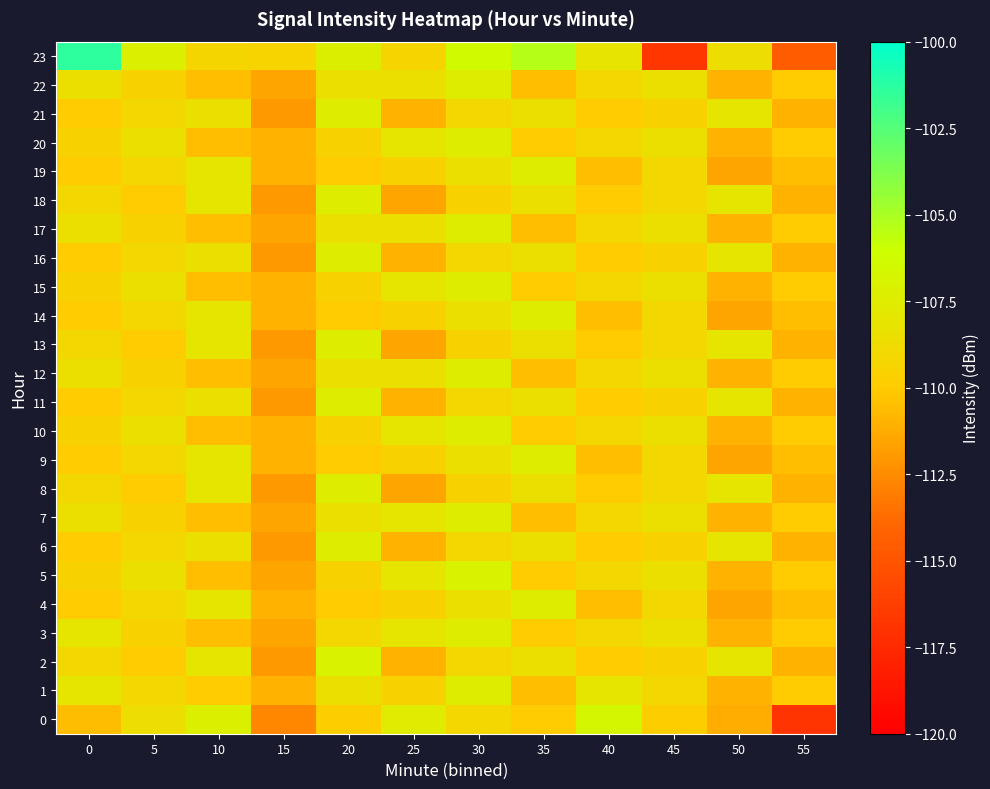

Reading left to right, transcribe all the data shown in this chart.

0: 0=-110.6	5=-108.7	10=-107.3	15=-112.7	20=-109.8	25=-107.5	30=-109.1	35=-109.9	40=-106.7	45=-109.8	50=-111.2	55=-116.9
1: 0=-108.0	5=-109.0	10=-110.0	15=-111.0	20=-108.5	25=-109.5	30=-107.5	35=-110.5	40=-108.0	45=-109.0	50=-111.0	55=-110.0
2: 0=-109.0	5=-110.0	10=-108.0	15=-112.0	20=-107.0	25=-111.0	30=-109.0	35=-108.5	40=-110.0	45=-109.5	50=-108.0	55=-111.0
3: 0=-108.0	5=-109.5	10=-110.5	15=-111.5	20=-109.0	25=-108.0	30=-107.5	35=-110.0	40=-109.0	45=-108.5	50=-111.0	55=-110.0
4: 0=-110.0	5=-109.0	10=-108.0	15=-111.0	20=-110.0	25=-109.5	30=-108.5	35=-107.5	40=-110.5	45=-109.0	50=-111.5	55=-110.5
5: 0=-109.5	5=-108.5	10=-110.5	15=-111.5	20=-109.5	25=-108.0	30=-107.0	35=-110.0	40=-109.0	45=-108.5	50=-111.0	55=-110.0
6: 0=-110.0	5=-109.0	10=-108.5	15=-112.0	20=-107.5	25=-111.0	30=-109.0	35=-108.5	40=-110.0	45=-109.5	50=-108.0	55=-111.0
7: 0=-108.5	5=-109.5	10=-110.5	15=-111.5	20=-108.5	25=-108.0	30=-107.5	35=-110.5	40=-109.0	45=-108.5	50=-111.0	55=-110.0
8: 0=-109.0	5=-110.0	10=-108.0	15=-112.0	20=-107.5	25=-111.5	30=-109.5	35=-108.5	40=-110.0	45=-109.0	50=-108.0	55=-111.0
9: 0=-110.0	5=-109.0	10=-108.0	15=-111.0	20=-110.0	25=-109.5	30=-108.5	35=-107.5	40=-110.5	45=-109.0	50=-111.5	55=-110.5
10: 0=-109.5	5=-108.5	10=-110.5	15=-111.0	20=-109.5	25=-108.0	30=-107.5	35=-110.0	40=-109.0	45=-108.5	50=-111.0	55=-110.0
11: 0=-110.0	5=-109.0	10=-108.5	15=-112.0	20=-107.5	25=-111.0	30=-109.0	35=-108.5	40=-110.0	45=-109.5	50=-108.0	55=-111.0
12: 0=-108.5	5=-109.5	10=-110.5	15=-111.5	20=-108.5	25=-108.5	30=-107.5	35=-110.5	40=-109.0	45=-108.5	50=-111.0	55=-110.0
13: 0=-109.0	5=-110.0	10=-108.0	15=-112.0	20=-107.5	25=-111.5	30=-109.5	35=-108.5	40=-110.0	45=-109.0	50=-108.0	55=-111.0
14: 0=-110.0	5=-109.0	10=-108.0	15=-111.0	20=-110.0	25=-109.5	30=-108.5	35=-107.5	40=-110.5	45=-109.0	50=-111.5	55=-110.5
15: 0=-109.5	5=-108.5	10=-110.5	15=-111.0	20=-109.5	25=-108.0	30=-107.5	35=-110.0	40=-109.0	45=-108.5	50=-111.0	55=-110.0
16: 0=-110.0	5=-109.0	10=-108.5	15=-112.0	20=-107.5	25=-111.0	30=-109.0	35=-108.5	40=-110.0	45=-109.5	50=-108.0	55=-111.0
17: 0=-108.5	5=-109.5	10=-110.5	15=-111.5	20=-108.5	25=-108.5	30=-107.5	35=-110.5	40=-109.0	45=-108.5	50=-111.0	55=-110.0
18: 0=-109.0	5=-110.0	10=-108.0	15=-112.0	20=-107.5	25=-111.5	30=-109.5	35=-108.5	40=-110.0	45=-109.0	50=-108.0	55=-111.0
19: 0=-110.0	5=-109.0	10=-108.0	15=-111.0	20=-110.0	25=-109.5	30=-108.5	35=-107.5	40=-110.5	45=-109.0	50=-111.5	55=-110.5
20: 0=-109.5	5=-108.5	10=-110.5	15=-111.0	20=-109.5	25=-108.0	30=-107.5	35=-110.0	40=-109.0	45=-108.5	50=-111.0	55=-110.0
21: 0=-110.0	5=-109.0	10=-108.5	15=-112.0	20=-107.5	25=-111.0	30=-109.0	35=-108.5	40=-110.0	45=-109.5	50=-108.0	55=-111.0
22: 0=-108.5	5=-109.5	10=-110.5	15=-111.5	20=-108.5	25=-108.5	30=-107.5	35=-110.5	40=-109.0	45=-108.5	50=-111.0	55=-110.0
23: 0=-101.4	5=-107.2	10=-109.2	15=-109.4	20=-107.3	25=-109.3	30=-106.4	35=-105.3	40=-108.1	45=-116.8	50=-108.7	55=-114.6